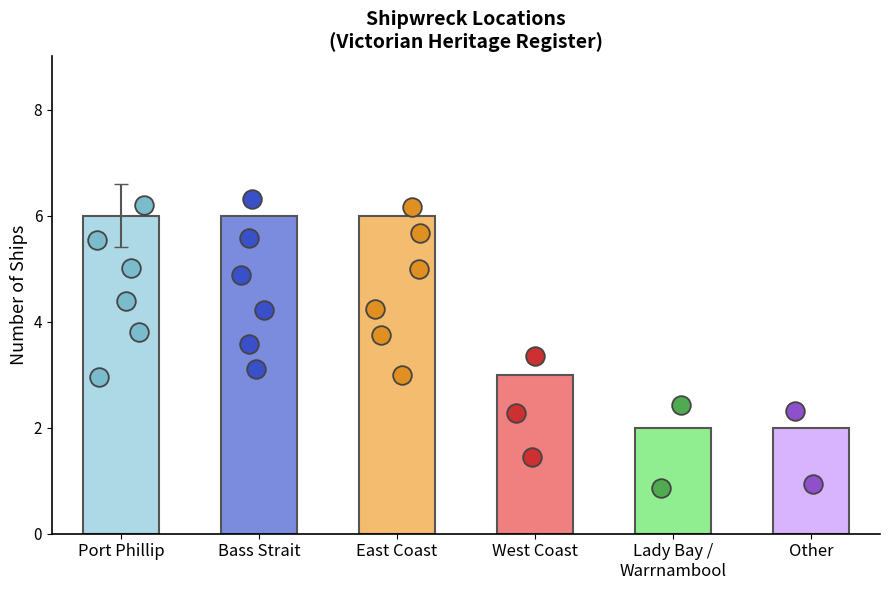

Which has a higher value, Lady Bay / Warrnambool or East Coast?

East Coast